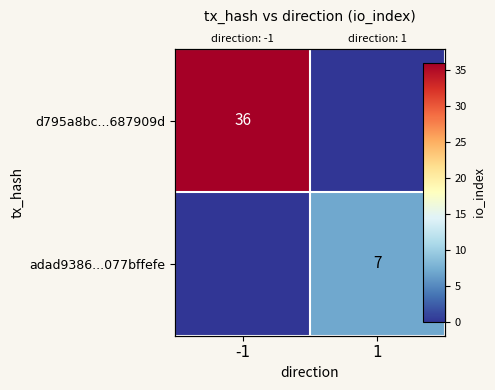

The value of adad9386...077bffefe at 1 is 7. True or false?

True